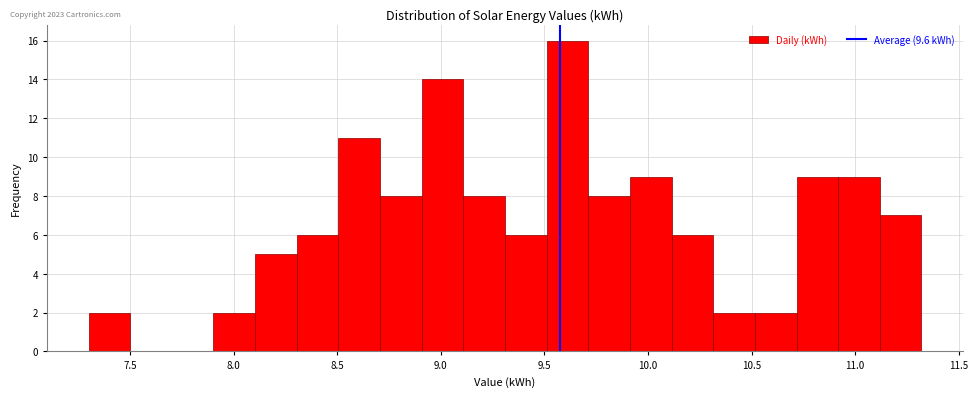

Reading left to right, transcribe this chart: for each bar, give the range it covers on the x-axis and its height. Neither the bar edges nor the heights are printed on the chart, so give them approximately, as read against the axes.

7.3 to 7.5: 2
7.5 to 7.7: 0
7.7 to 7.9: 0
7.9 to 8.1: 2
8.1 to 8.3: 5
8.3 to 8.5: 6
8.5 to 8.7: 11
8.7 to 8.9: 8
8.9 to 9.1: 14
9.1 to 9.3: 8
9.3 to 9.5: 6
9.5 to 9.7: 16
9.7 to 9.9: 8
9.9 to 10.1: 9
10.1 to 10.3: 6
10.3 to 10.5: 2
10.5 to 10.7: 2
10.7 to 10.9: 9
10.9 to 11.1: 9
11.1 to 11.3: 7